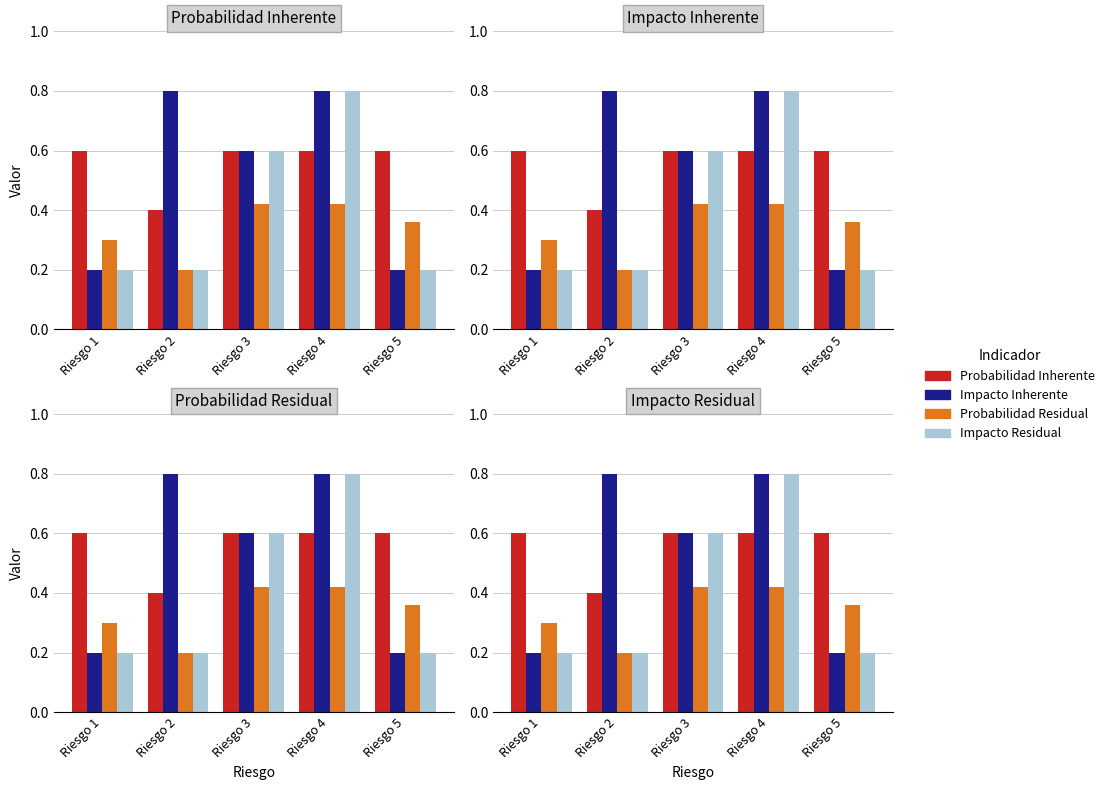

Reading right to left, extract all data points from this chart.

Probabilidad Inherente: 0.6	0.6	0.6	0.4	0.6
Impacto Inherente: 0.2	0.8	0.6	0.8	0.2
Probabilidad Residual: 0.4	0.4	0.4	0.2	0.3
Impacto Residual: 0.2	0.8	0.6	0.2	0.2